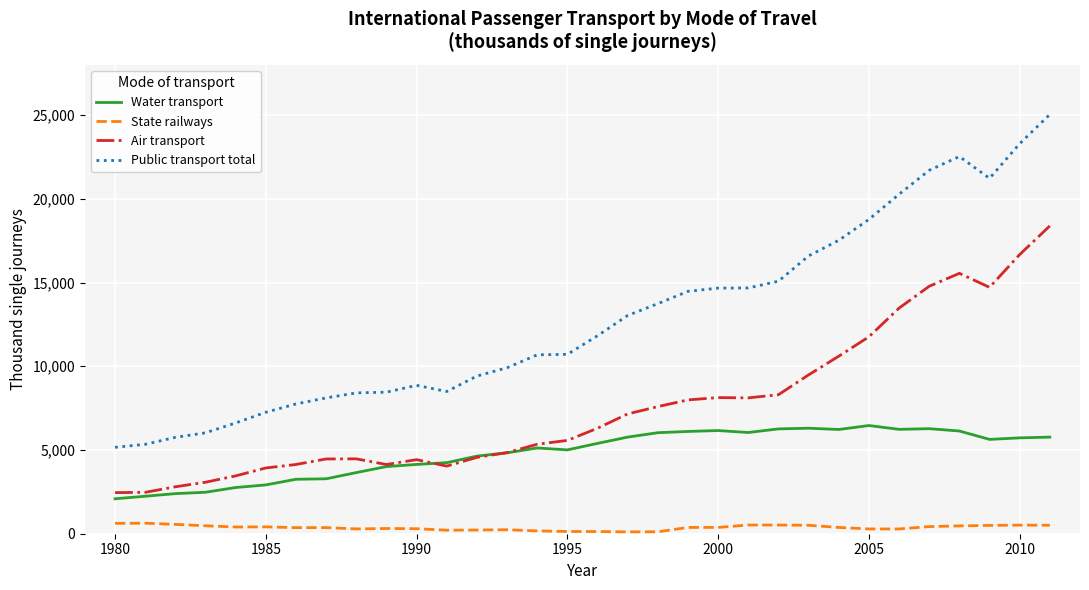

What is the smallest value displayed?

110